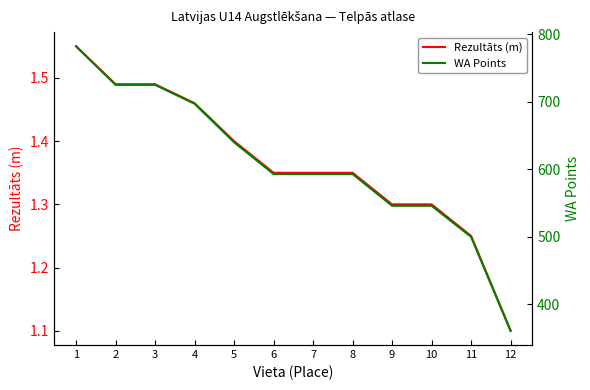

What value does the WA Points series have at 6?

593.0